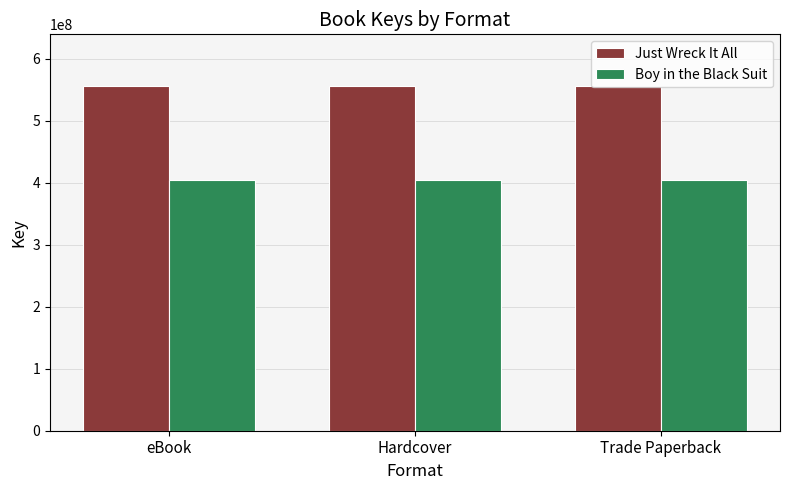

What is the maximum value for Just Wreck It All?

555841624